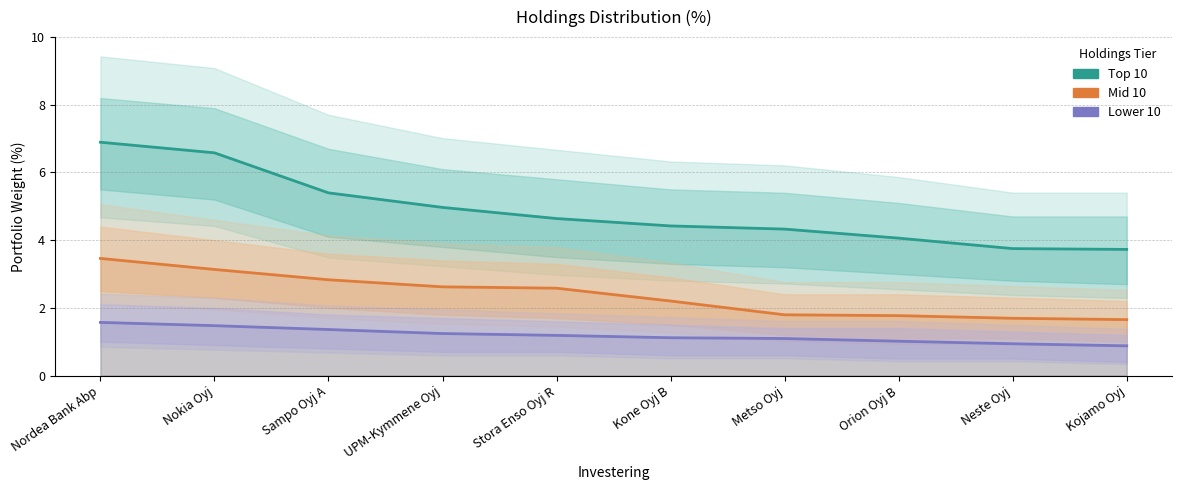

What position from the left is UPM-Kymmene Oyj?

4